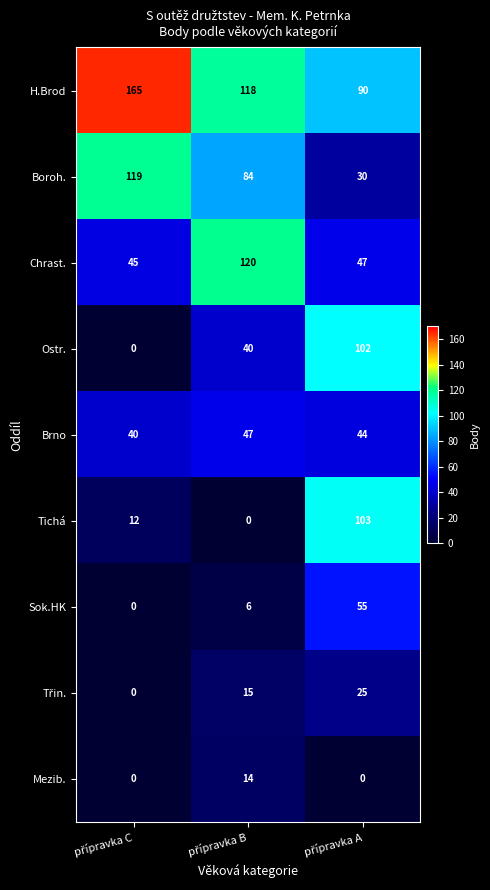

How many distinct data groups are displayed?

9